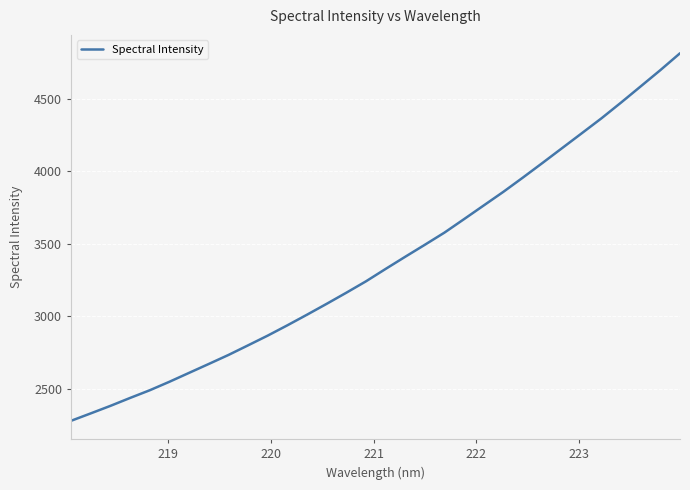

What is the maximum value shown in the chart?

4811.5